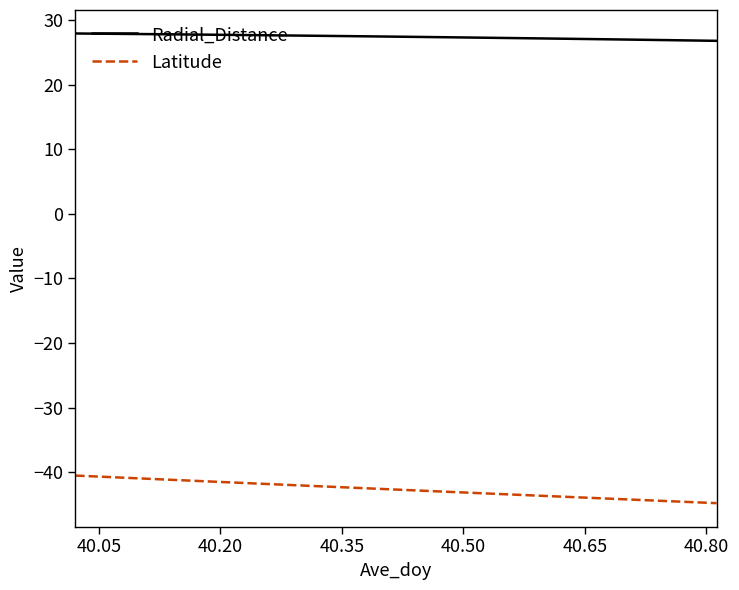

Count the number of categories in the chart.

20